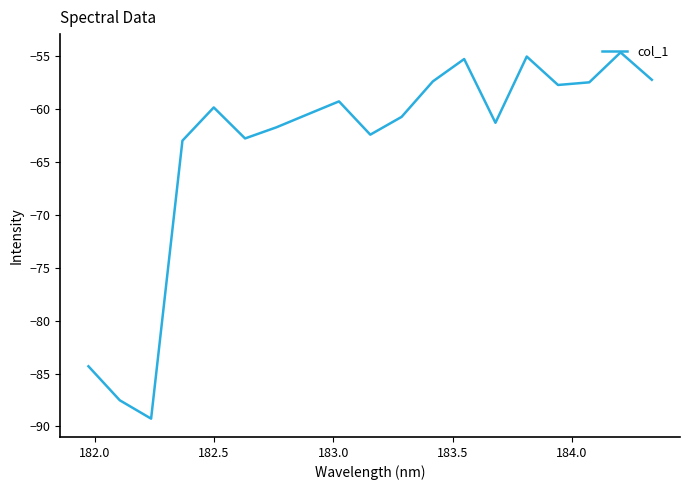

What is the maximum value shown in the chart?

-54.6